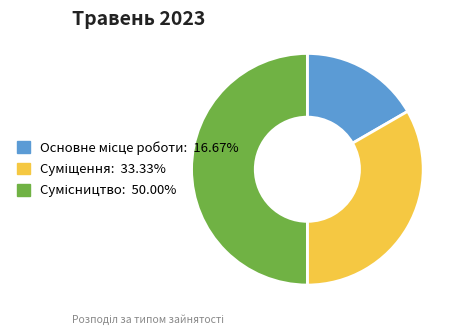

How many slices are in this pie chart?

3